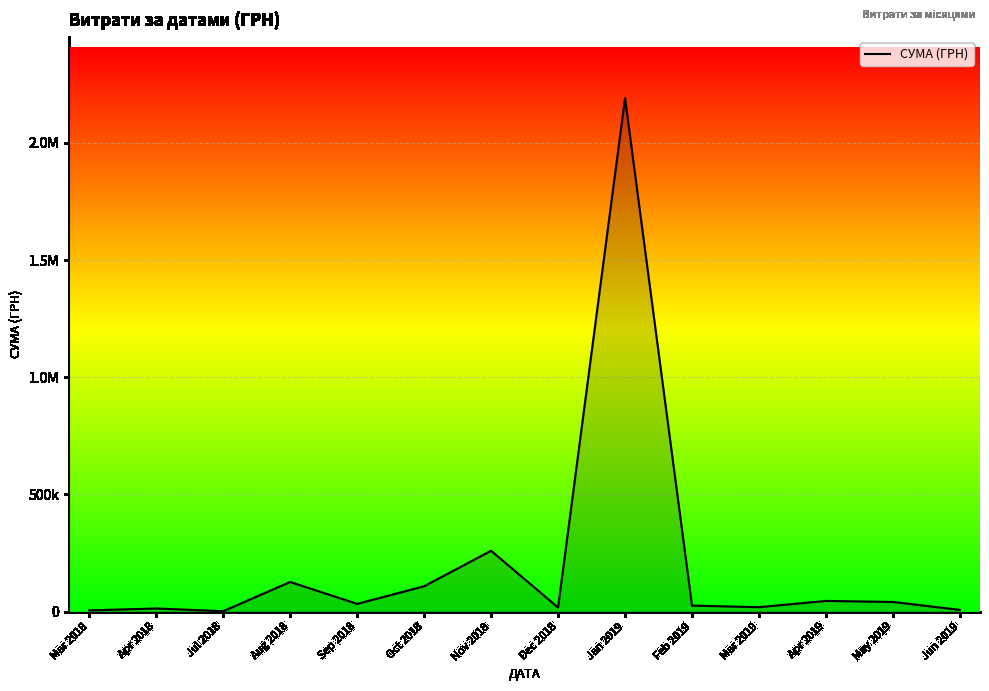

Where does the data first go above 32666?

Aug 2018